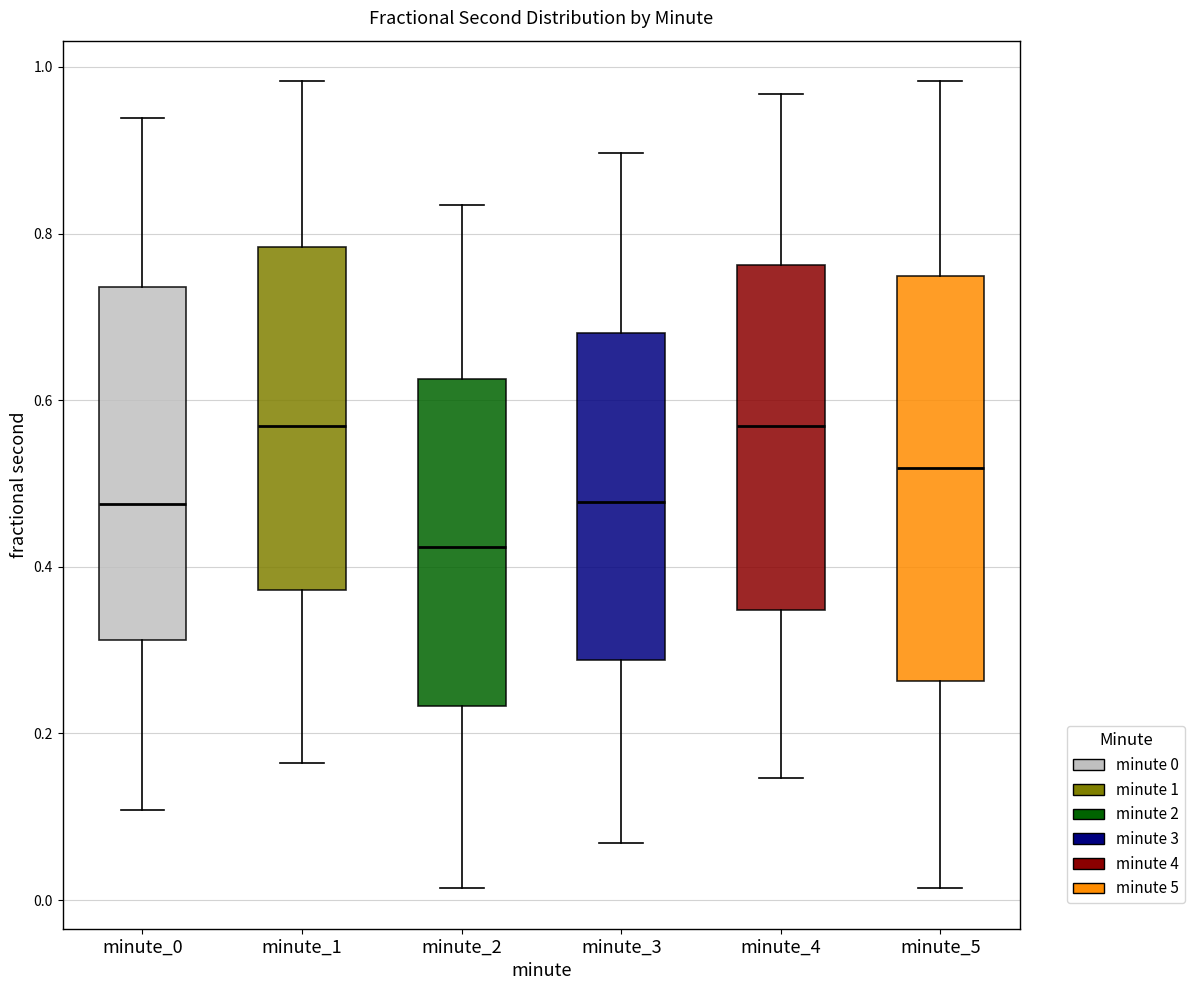

Reading left to right, read every box against the y-axis: the position of its median line, the range the box covers, and the ends of its whiskers. The values are not printed on the chart, so give them approximately, as read against the axis.

minute_0: median 0.48, box 0.32 to 0.74, whiskers 0.10 to 0.94
minute_1: median 0.56, box 0.38 to 0.78, whiskers 0.16 to 0.98
minute_2: median 0.42, box 0.24 to 0.62, whiskers 0.02 to 0.84
minute_3: median 0.48, box 0.28 to 0.68, whiskers 0.06 to 0.90
minute_4: median 0.56, box 0.34 to 0.76, whiskers 0.14 to 0.96
minute_5: median 0.52, box 0.26 to 0.74, whiskers 0.02 to 0.98